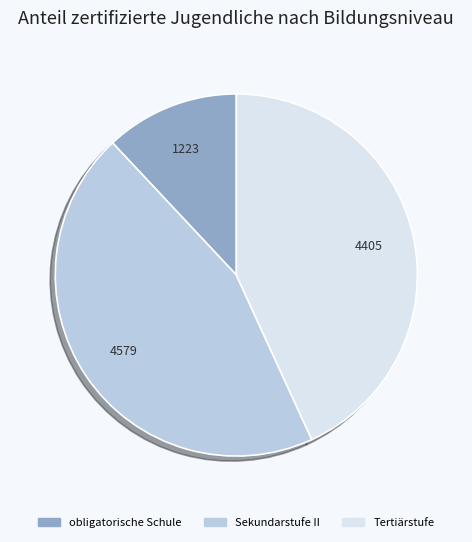

Rank the categories by value from highest to lowest.

Sekundarstufe II, Tertiärstufe, obligatorische Schule